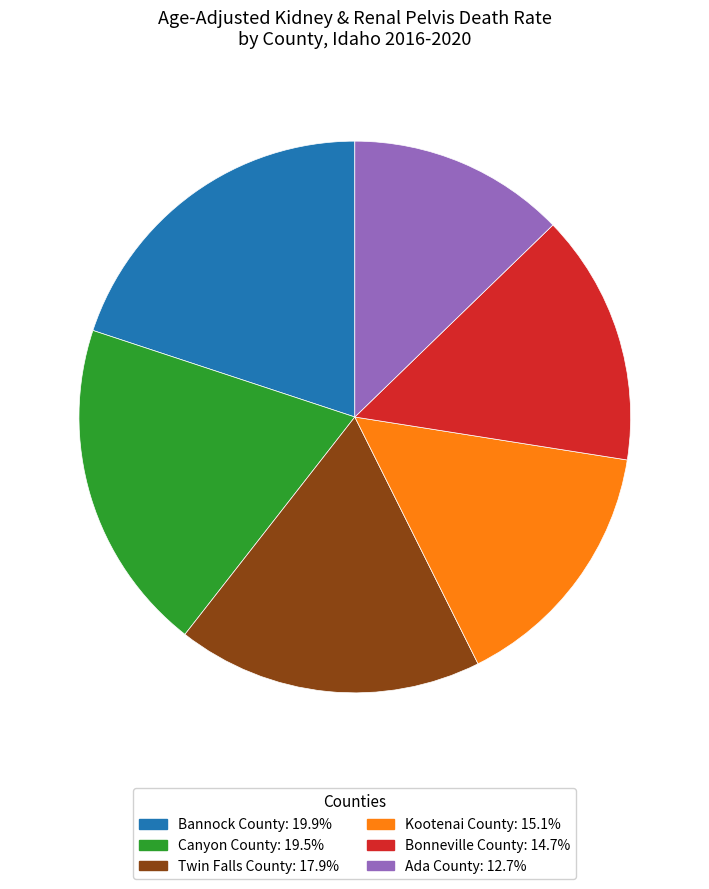

Is there any slice that represents more than half of the pie?

No